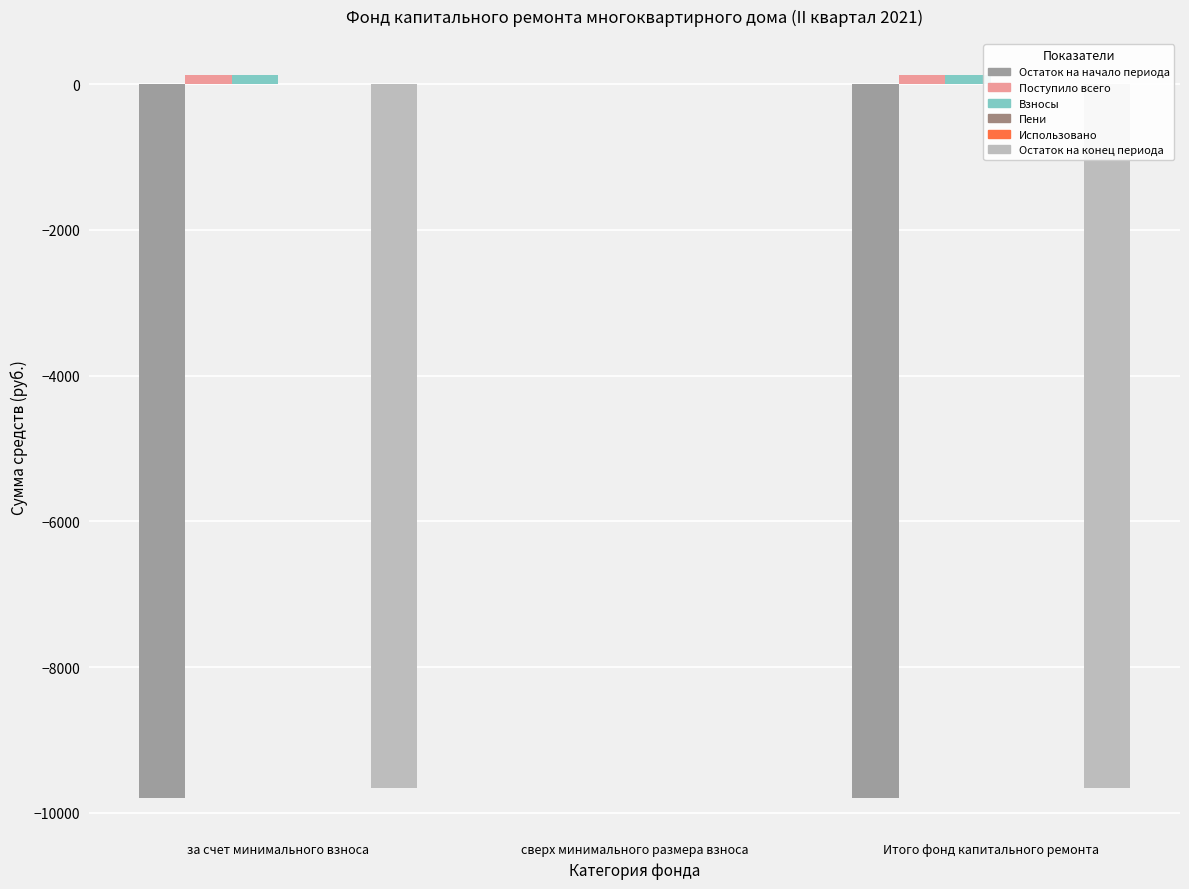

What is the average value of the Остаток на начало периода series?

-6527.8